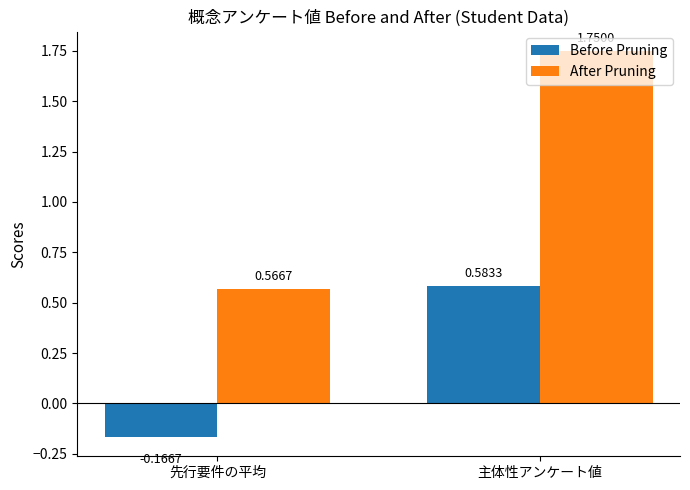

Rank the series at 先行要件の平均 from highest to lowest value.

After Pruning, Before Pruning